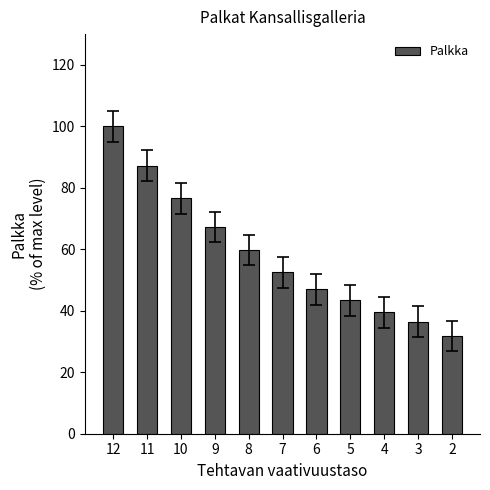

How many categories are shown in the chart?

11